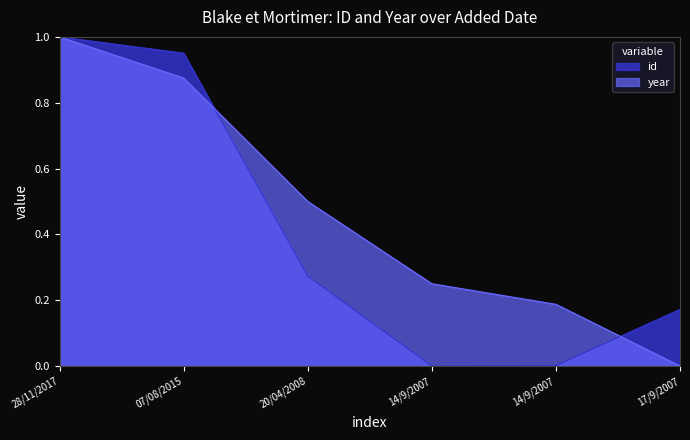

Is it true that id equals 0.4 at 07/08/2015?

False